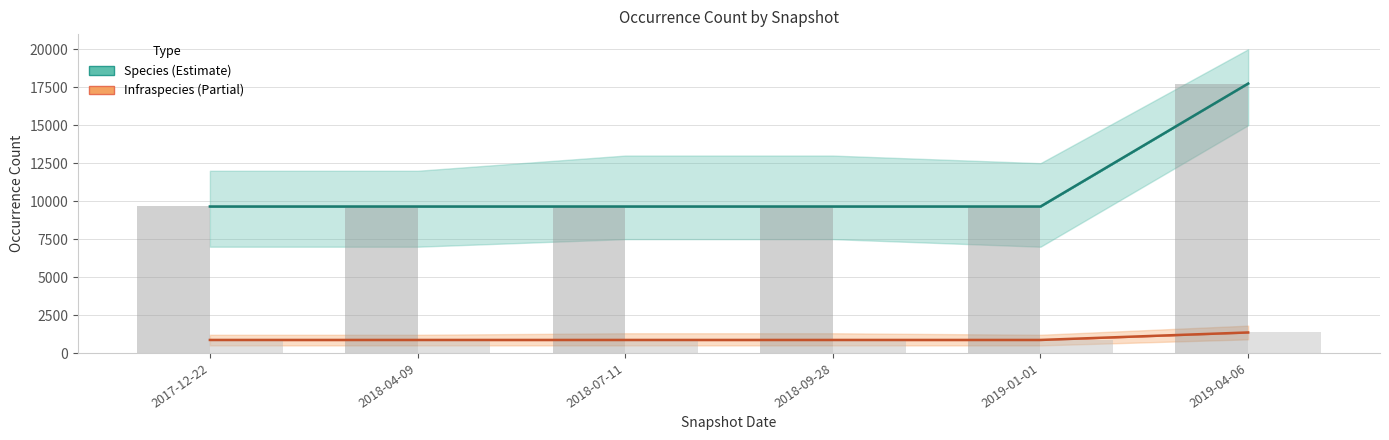

Which has a higher value, 2018-04-09 or 2018-09-28?

2018-04-09